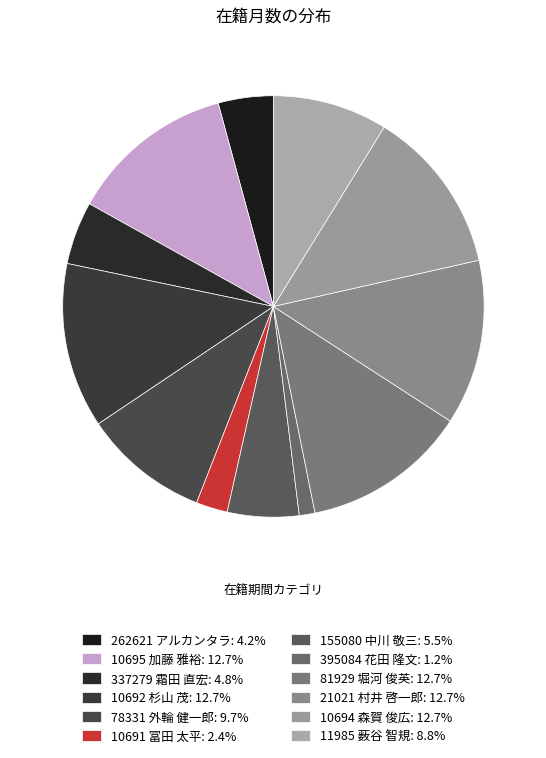

To the nearest percent, what percentage of the pie is 10695 加藤 雅裕?

13%